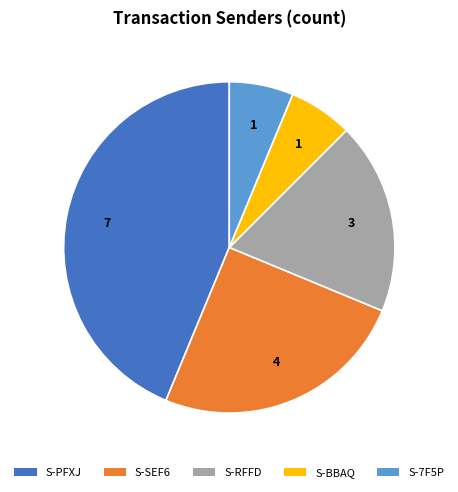

Is there a majority slice in this chart?

No